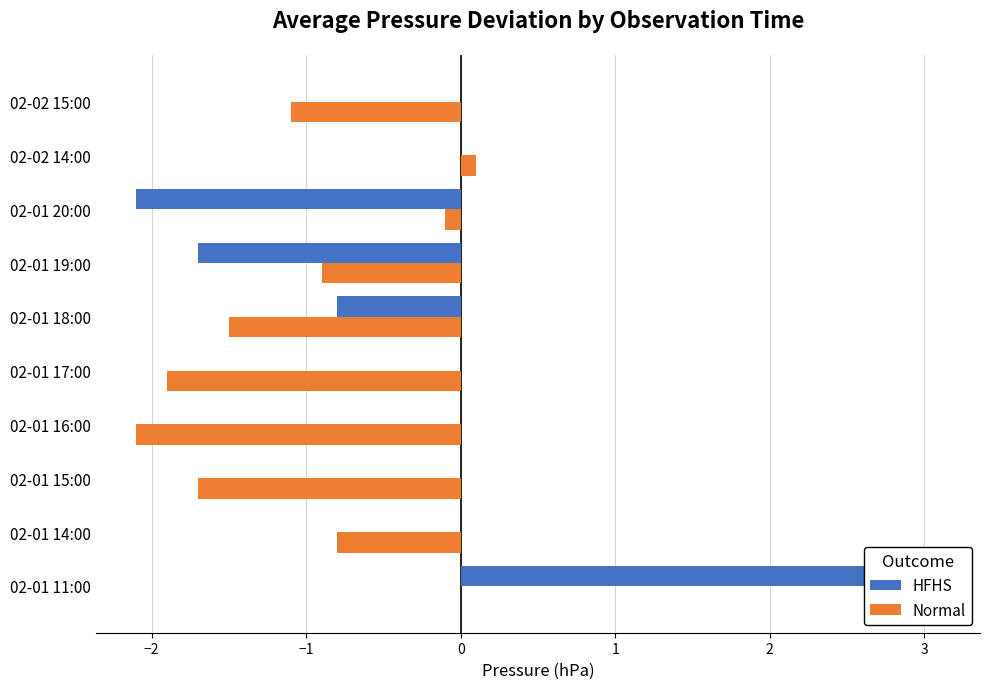

Does the chart contain stacked bars?

No